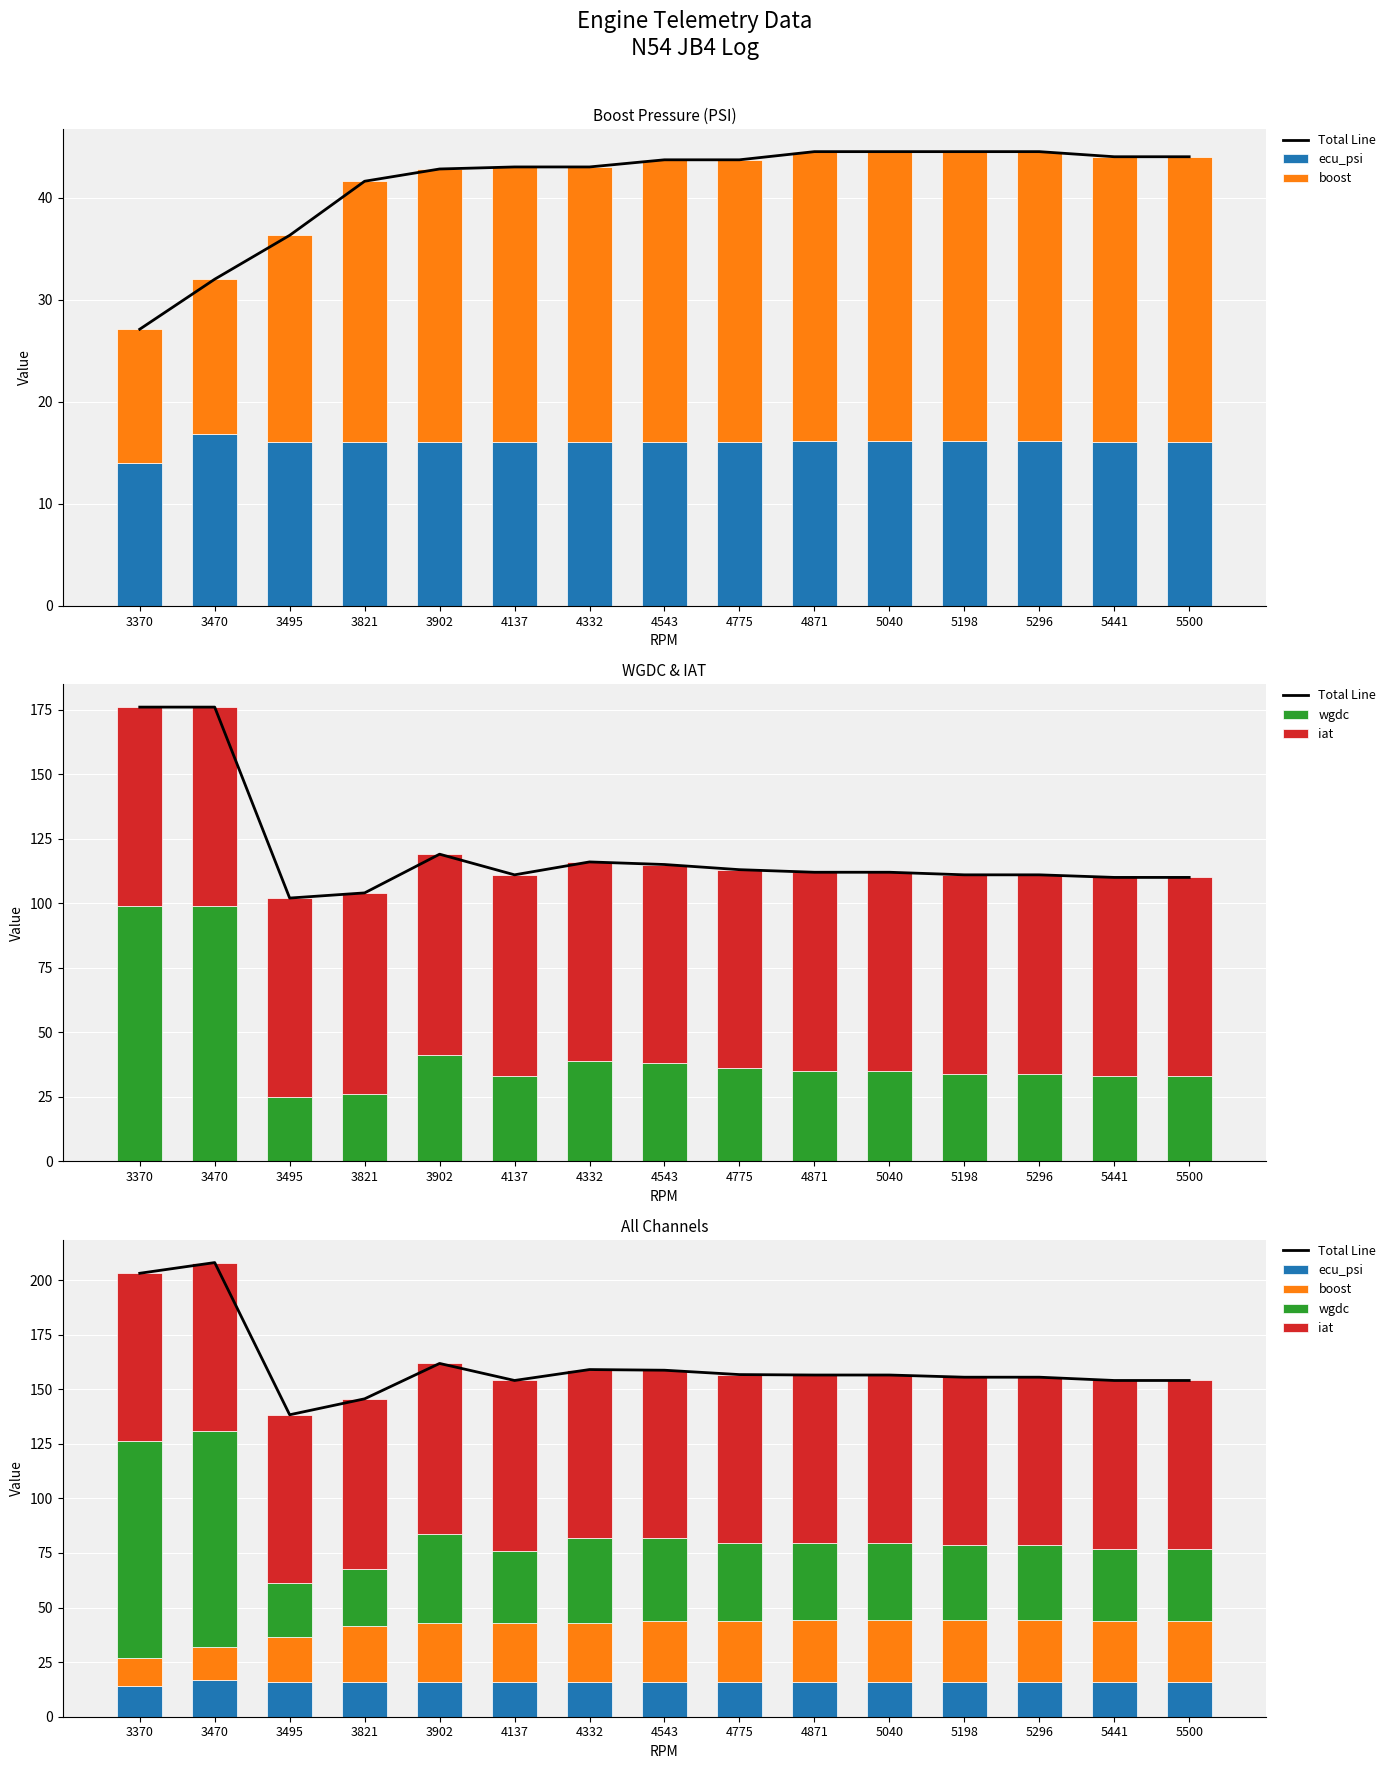

Between 5441 and 5500, which series saw the biggest shift?

Total Line